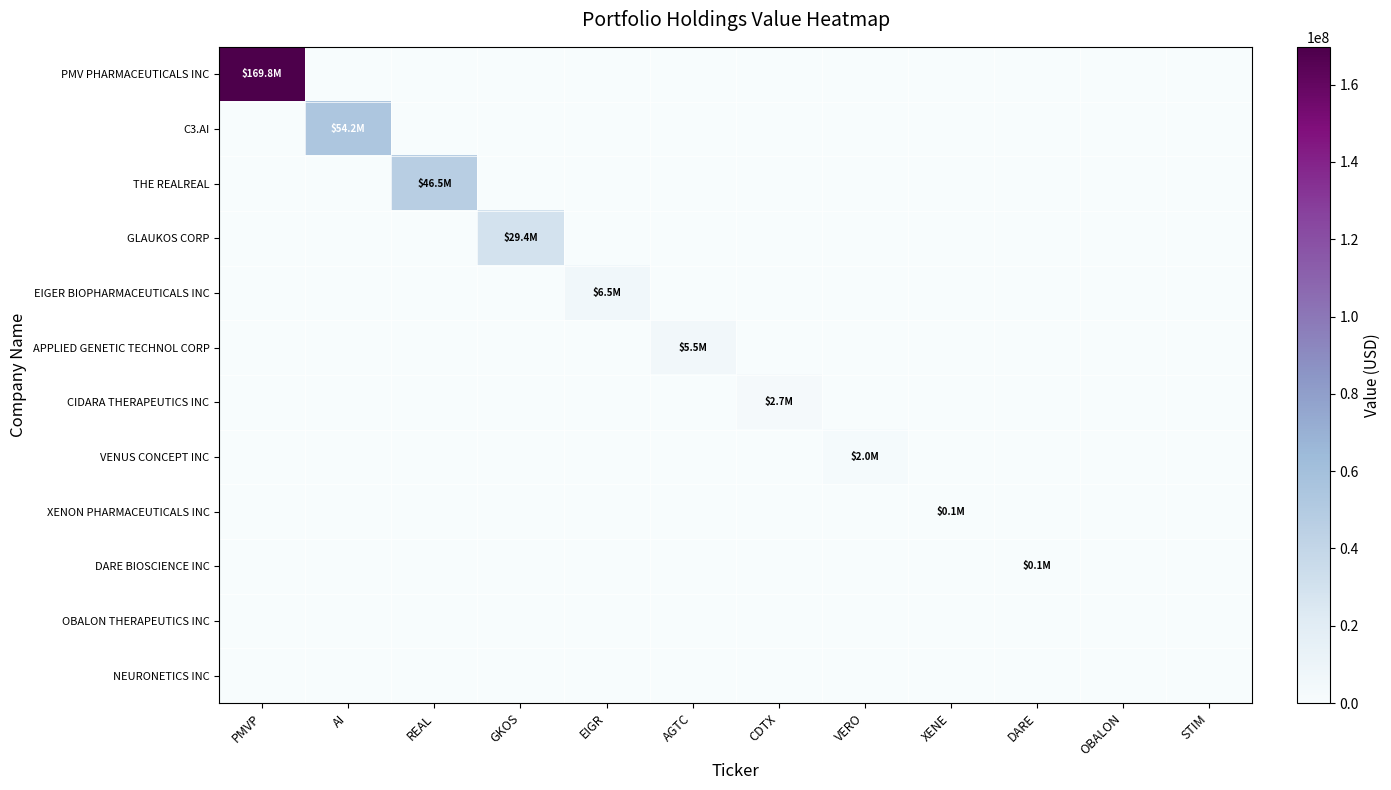

Reading right to left, what are all the values shown in this chart?

PMV PHARMACEUTICALS INC: STIM=0	OBALON=0	DARE=0	XENE=0	VERO=0	CDTX=0	AGTC=0	EIGR=0	GKOS=0	REAL=0	AI=0	PMVP=169772000
C3.AI: STIM=0	OBALON=0	DARE=0	XENE=0	VERO=0	CDTX=0	AGTC=0	EIGR=0	GKOS=0	REAL=0	AI=54199000	PMVP=0
THE REALREAL: STIM=0	OBALON=0	DARE=0	XENE=0	VERO=0	CDTX=0	AGTC=0	EIGR=0	GKOS=0	REAL=46517000	AI=0	PMVP=0
GLAUKOS CORP: STIM=0	OBALON=0	DARE=0	XENE=0	VERO=0	CDTX=0	AGTC=0	EIGR=0	GKOS=29382000	REAL=0	AI=0	PMVP=0
EIGER BIOPHARMACEUTICALS INC: STIM=0	OBALON=0	DARE=0	XENE=0	VERO=0	CDTX=0	AGTC=0	EIGR=6517000	GKOS=0	REAL=0	AI=0	PMVP=0
APPLIED GENETIC TECHNOL CORP: STIM=0	OBALON=0	DARE=0	XENE=0	VERO=0	CDTX=0	AGTC=5492000	EIGR=0	GKOS=0	REAL=0	AI=0	PMVP=0
CIDARA THERAPEUTICS INC: STIM=0	OBALON=0	DARE=0	XENE=0	VERO=0	CDTX=2741000	AGTC=0	EIGR=0	GKOS=0	REAL=0	AI=0	PMVP=0
VENUS CONCEPT INC: STIM=0	OBALON=0	DARE=0	XENE=0	VERO=2048000	CDTX=0	AGTC=0	EIGR=0	GKOS=0	REAL=0	AI=0	PMVP=0
XENON PHARMACEUTICALS INC: STIM=0	OBALON=0	DARE=0	XENE=148000	VERO=0	CDTX=0	AGTC=0	EIGR=0	GKOS=0	REAL=0	AI=0	PMVP=0
DARE BIOSCIENCE INC: STIM=0	OBALON=0	DARE=95000	XENE=0	VERO=0	CDTX=0	AGTC=0	EIGR=0	GKOS=0	REAL=0	AI=0	PMVP=0
OBALON THERAPEUTICS INC: STIM=0	OBALON=0	DARE=0	XENE=0	VERO=0	CDTX=0	AGTC=0	EIGR=0	GKOS=0	REAL=0	AI=0	PMVP=0
NEURONETICS INC: STIM=0	OBALON=0	DARE=0	XENE=0	VERO=0	CDTX=0	AGTC=0	EIGR=0	GKOS=0	REAL=0	AI=0	PMVP=0